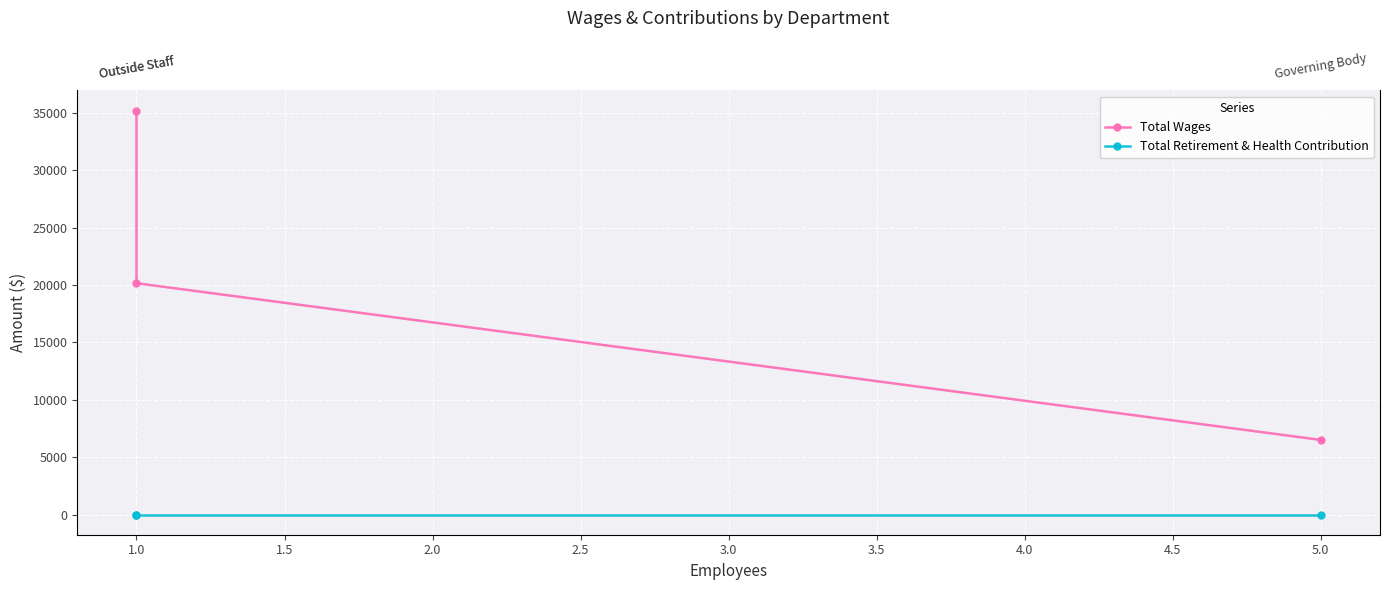

How many data points does each series have?

3